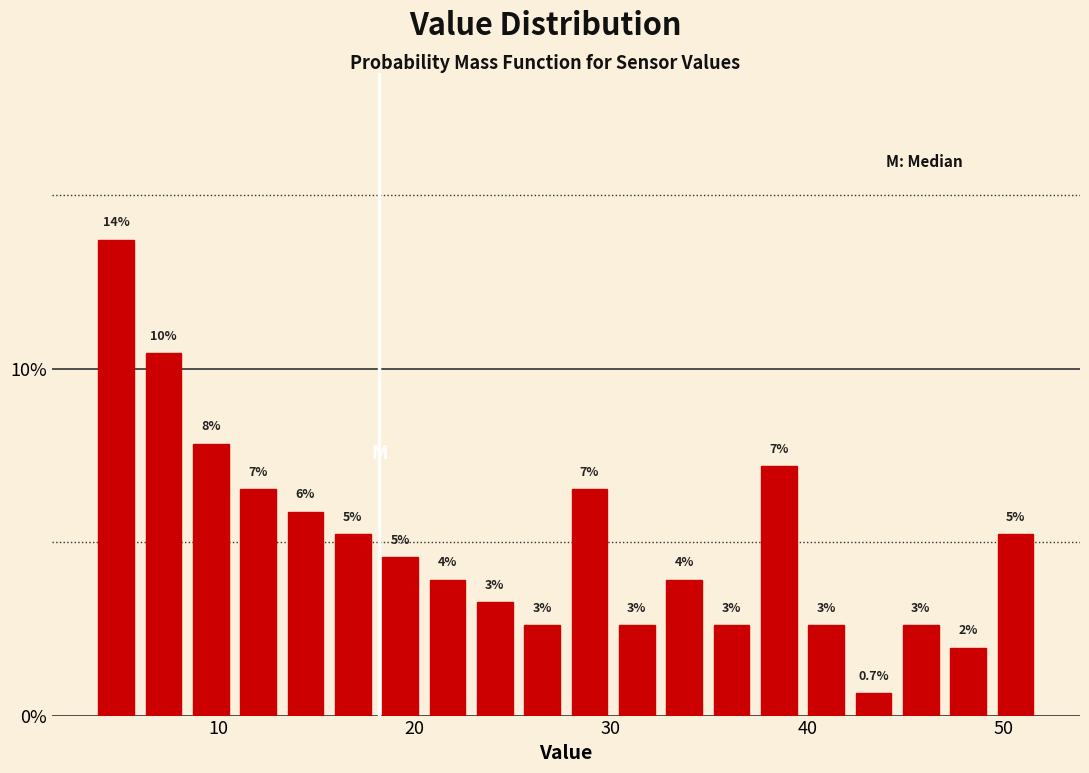

Around what value on the x-axis is the tallest bar? Give the approximate position of its centre, as read against the axis.

5